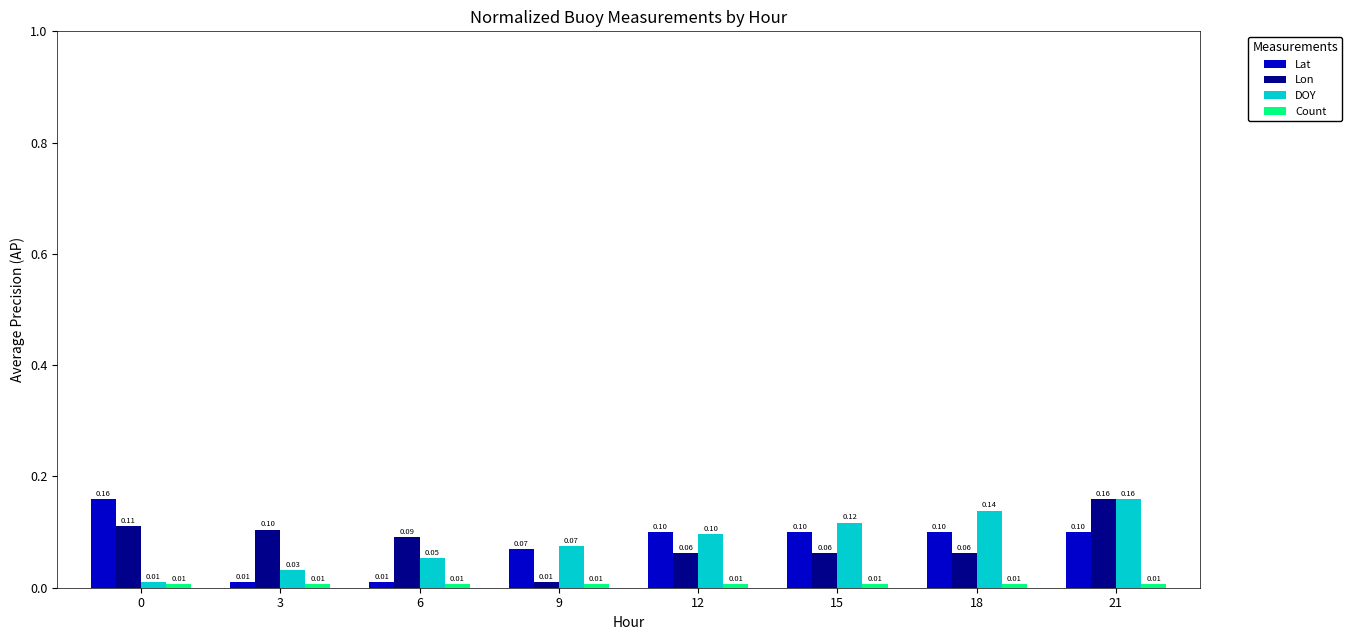

What is the sum of all Lat values?

0.7